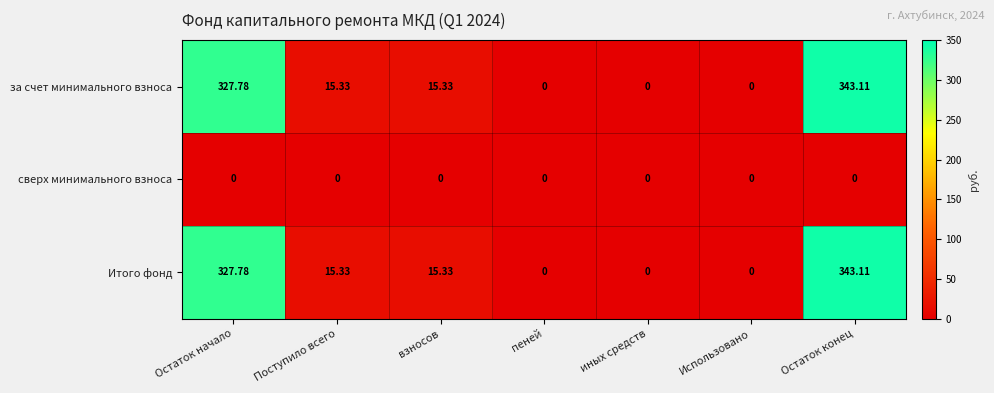

At which category is the sum across all series the highest?

Остаток конец